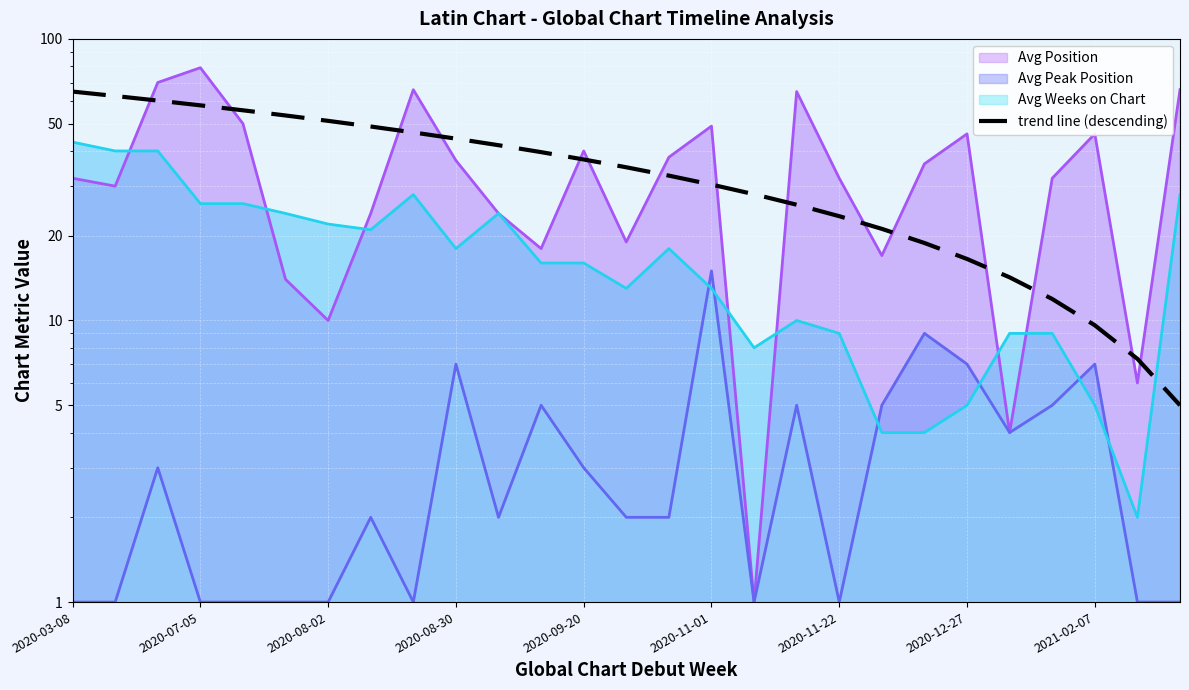

True or false: the data shows 5.9 at 22.

False